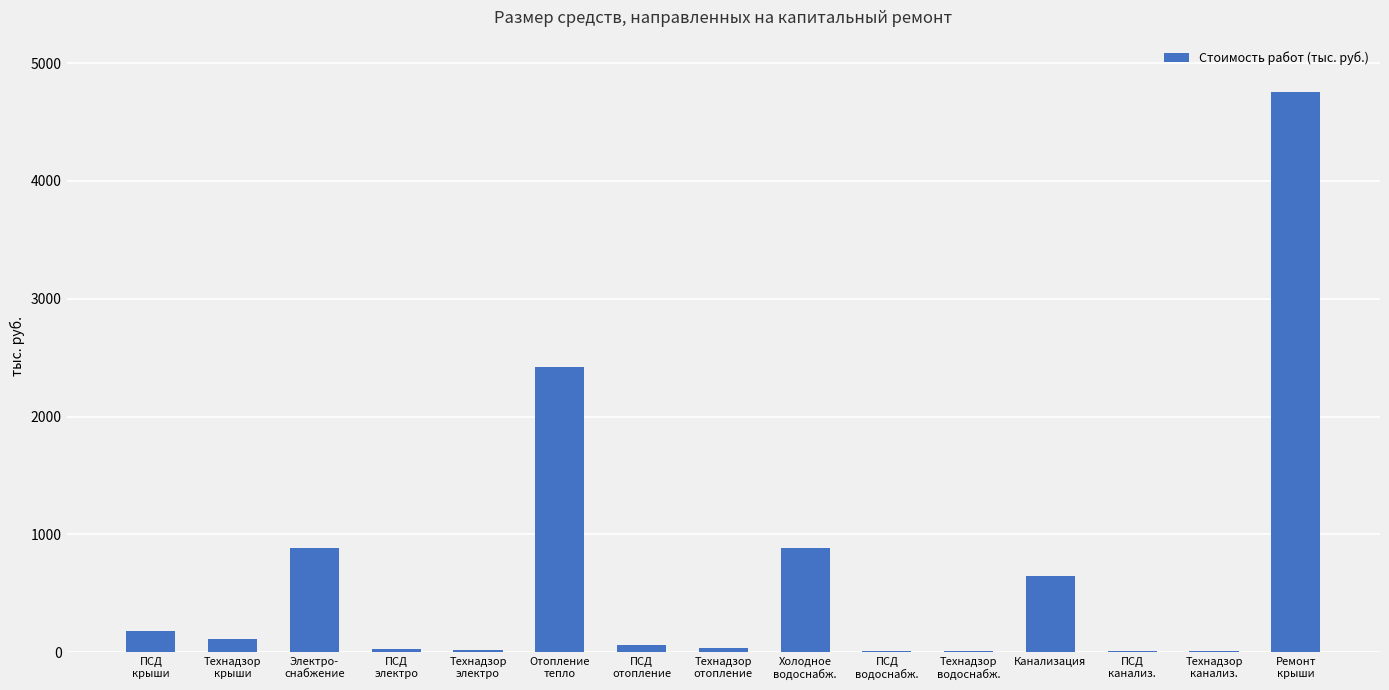

Which category has the highest value across all series?

Ремонт
крыши